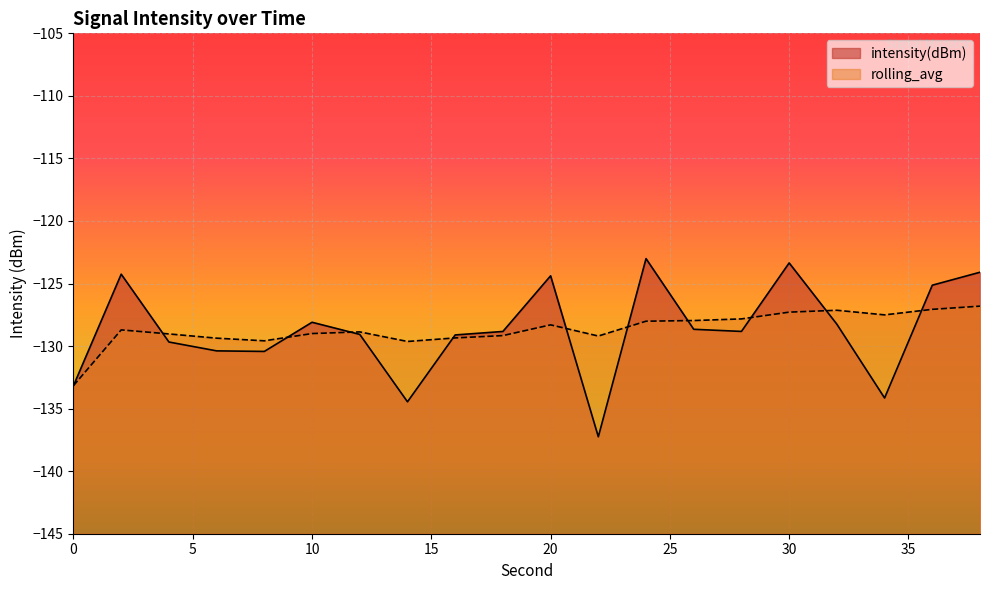

Count the number of categories in the chart.

20